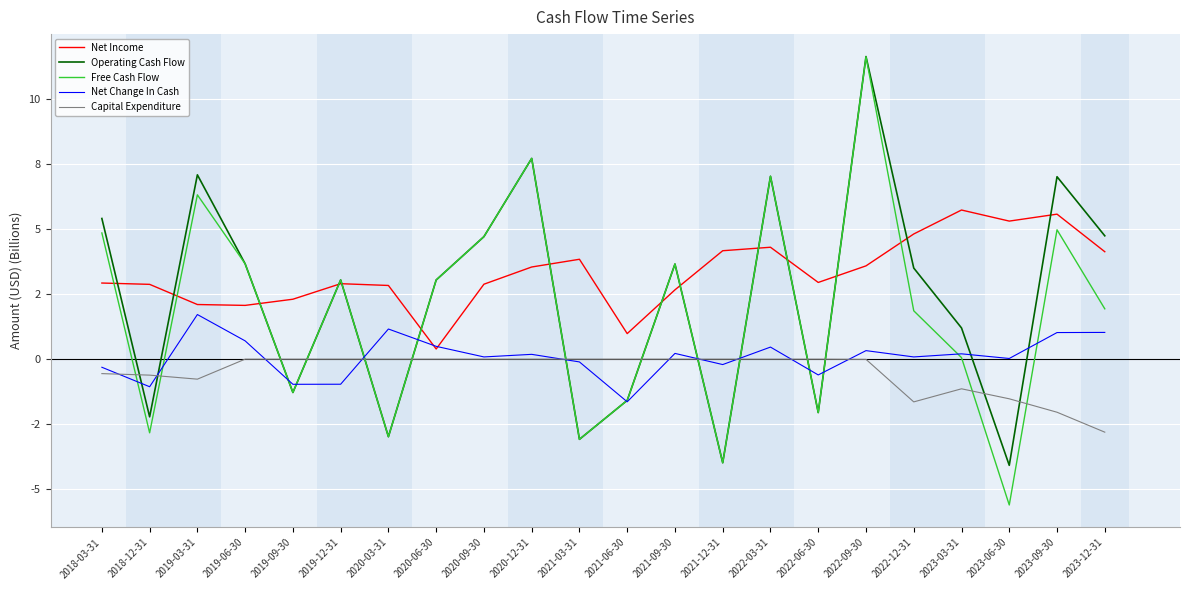

What is the maximum value for Free Cash Flow?

11.6